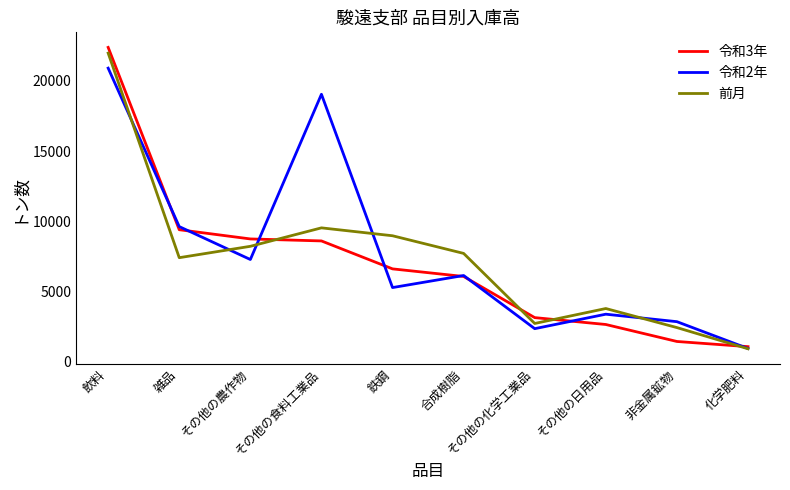

Reading left to right, list all the values displayed in this chart.

令和3年: 飲料=22398	雑品=9384	その他の農作物=8726	その他の食料工業品=8584	鉄鋼=6589	合成樹脂=6047	その他の化学工業品=3110	その他の日用品=2619	非金属鉱物=1407	化学肥料=1037
令和2年: 飲料=20918	雑品=9607	その他の農作物=7258	その他の食料工業品=19054	鉄鋼=5255	合成樹脂=6116	その他の化学工業品=2321	その他の日用品=3354	非金属鉱物=2820	化学肥料=905
前月: 飲料=21991	雑品=7388	その他の農作物=8200	その他の食料工業品=9517	鉄鋼=8953	合成樹脂=7693	その他の化学工業品=2692	その他の日用品=3759	非金属鉱物=2398	化学肥料=886